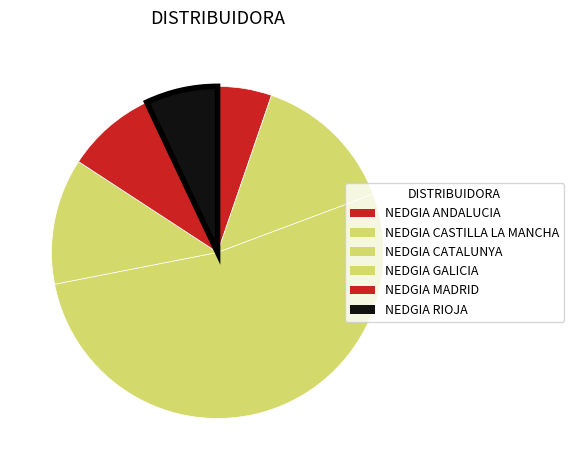

What percentage is the NEDGIA CASTILLA LA MANCHA slice, to the nearest percent?

17%